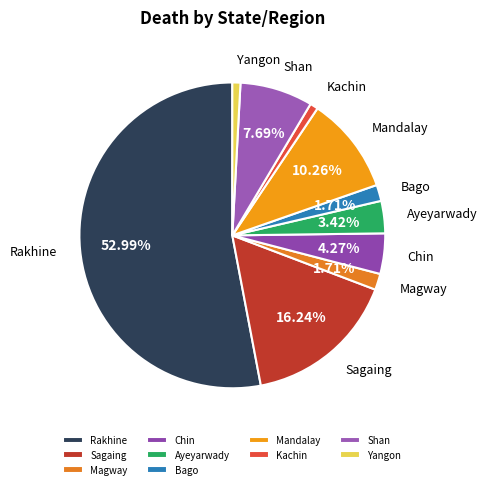

Do Shan and Bago together represent more than half of the pie?

No